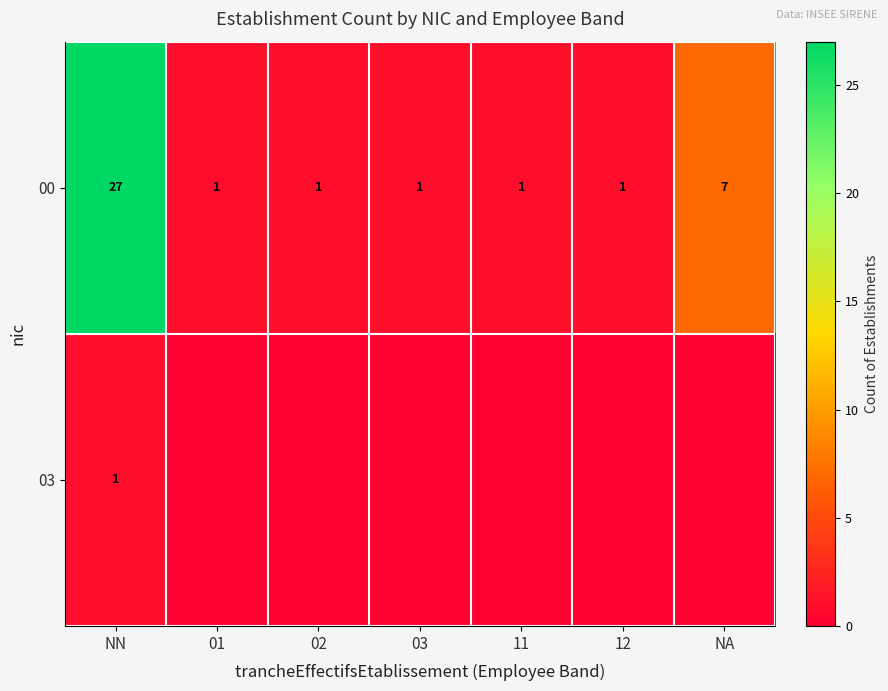

Which has a higher value, 11 or NA?

NA